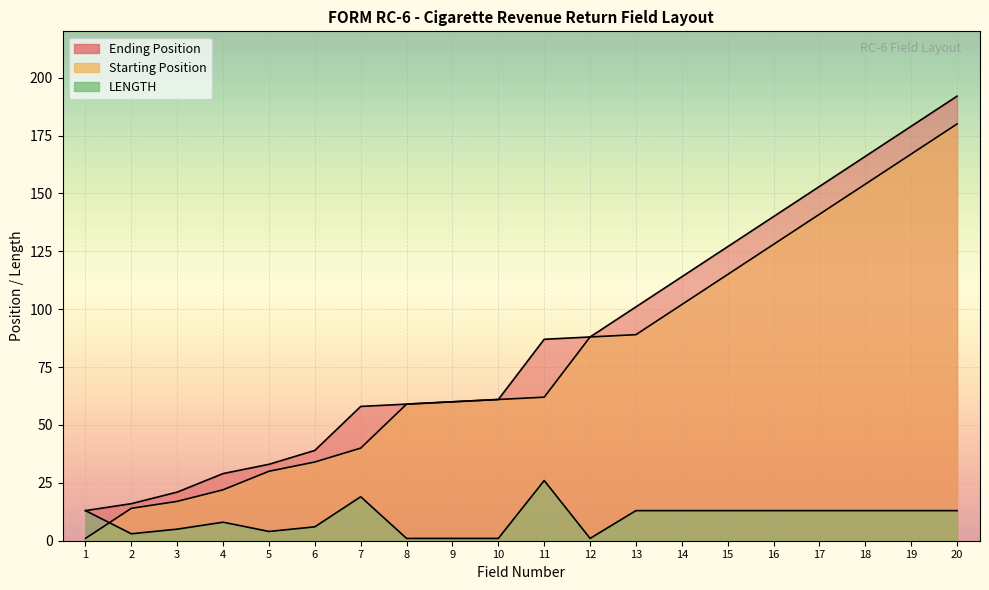

Which series has the largest total across all categories?

Ending Position